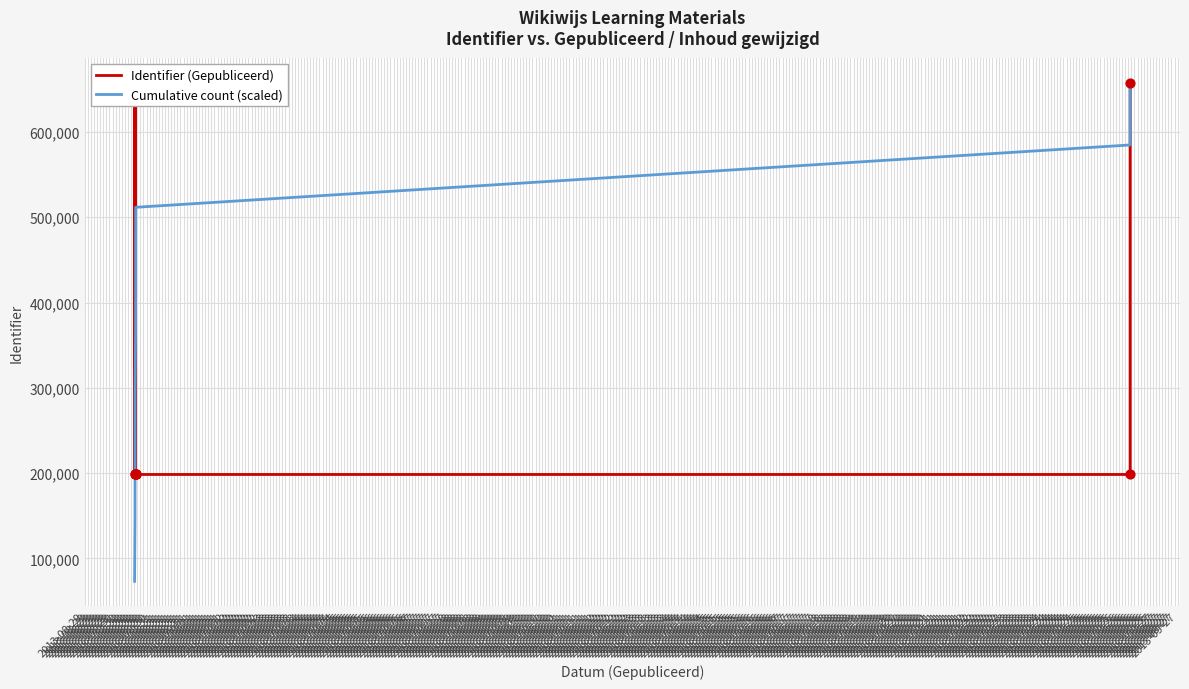

Is the value of Identifier (Gepubliceerd) at 2013-08-29 greater than the value of Cumulative count (scaled) at 2013-08-29?

Yes